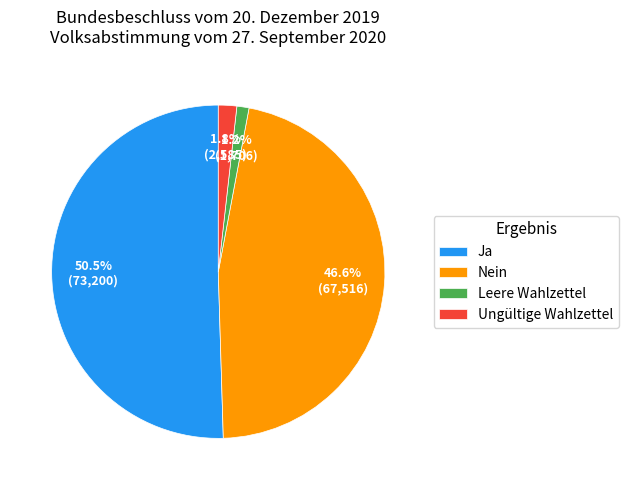

Count the number of slices in the pie.

4